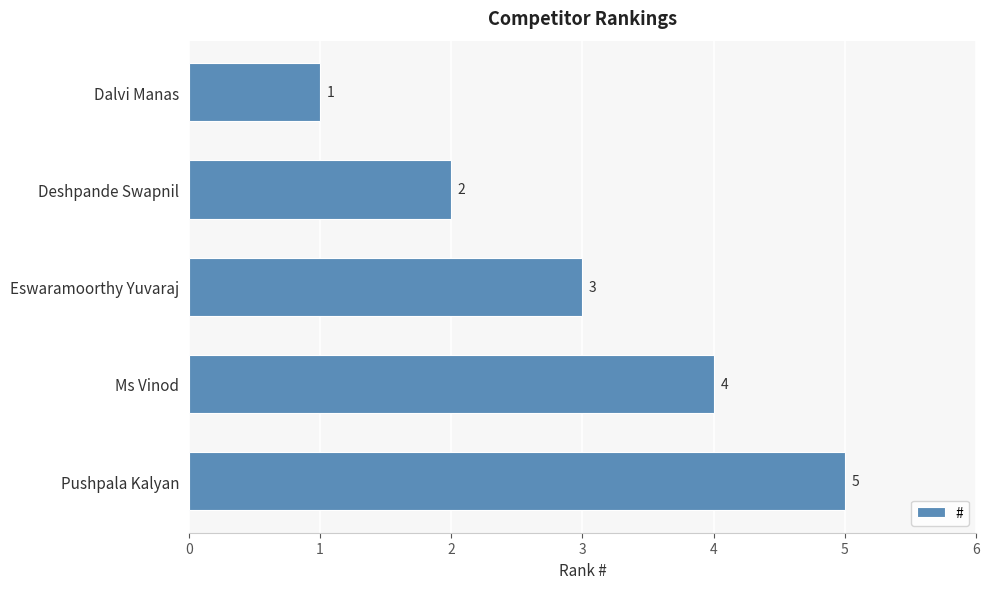

What is the label of the 3rd bar from the top?

Eswaramoorthy Yuvaraj